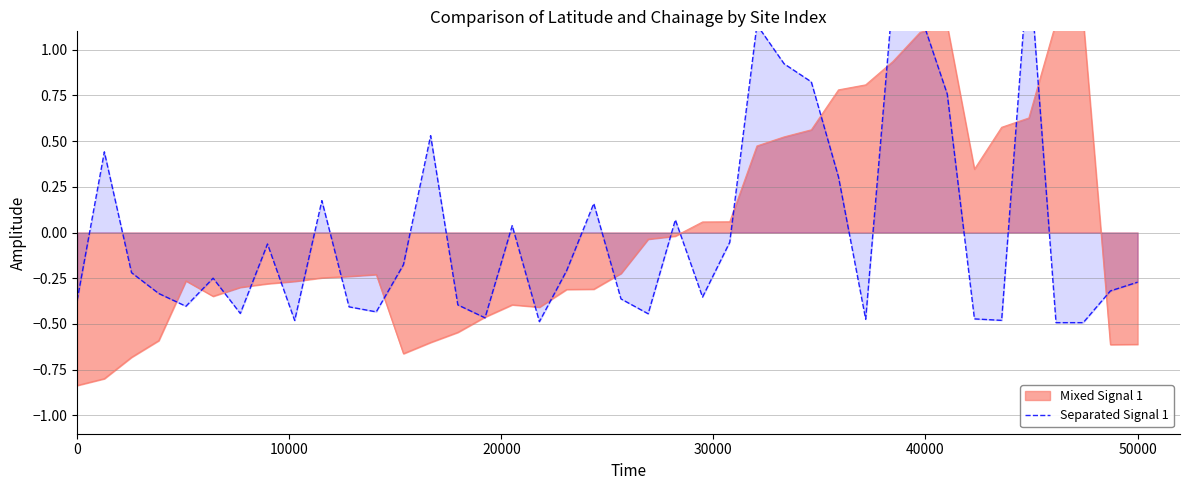

How many lines are shown in the chart?

1